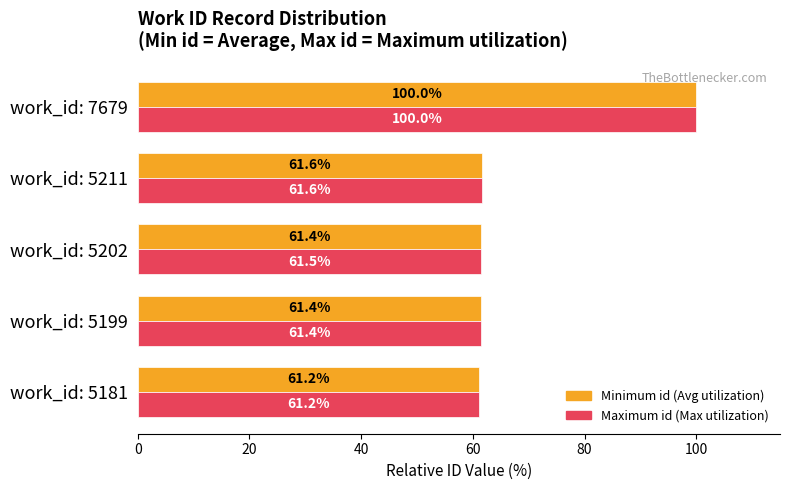

Which category has the lowest value across all series?

work_id: 5181